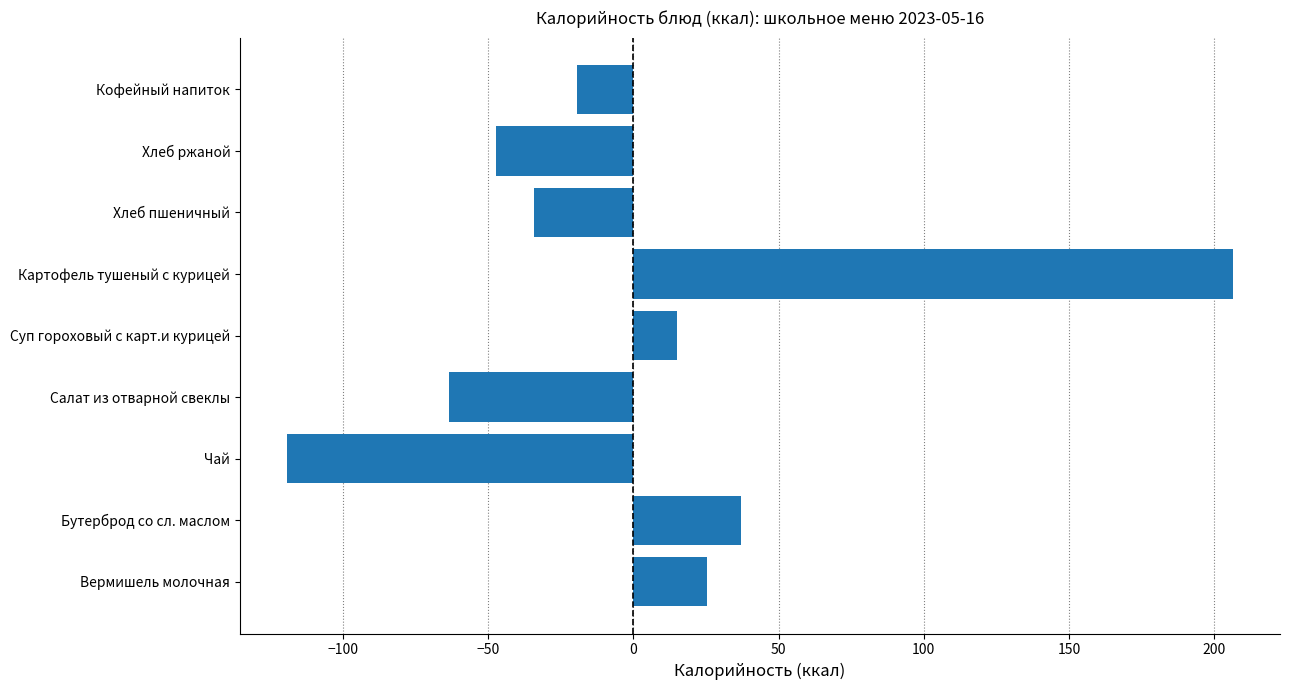

At which label is the value closest to 43?

Бутерброд со сл. маслом